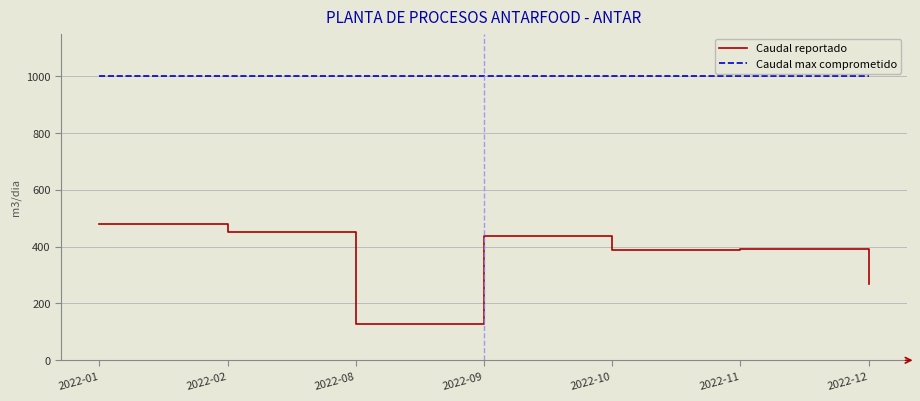

True or false: Caudal max comprometido has a value of 1000 at 2022-08.

True